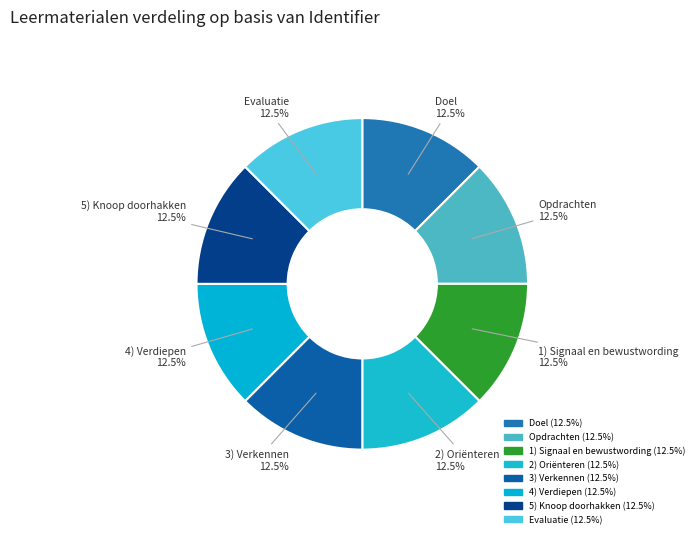

Does Doel represent more than half of the total?

No